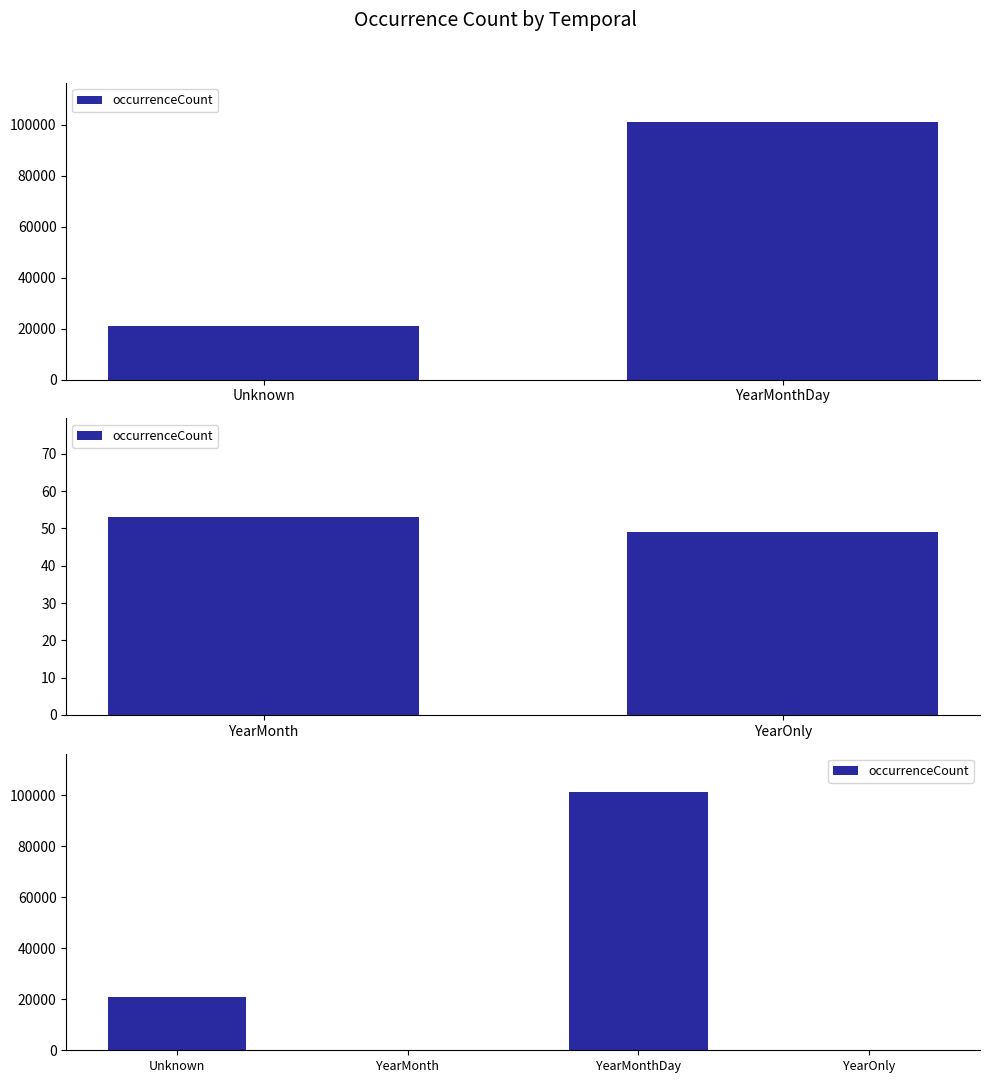

What is the sum of the values at YearMonthDay and Unknown?

122171